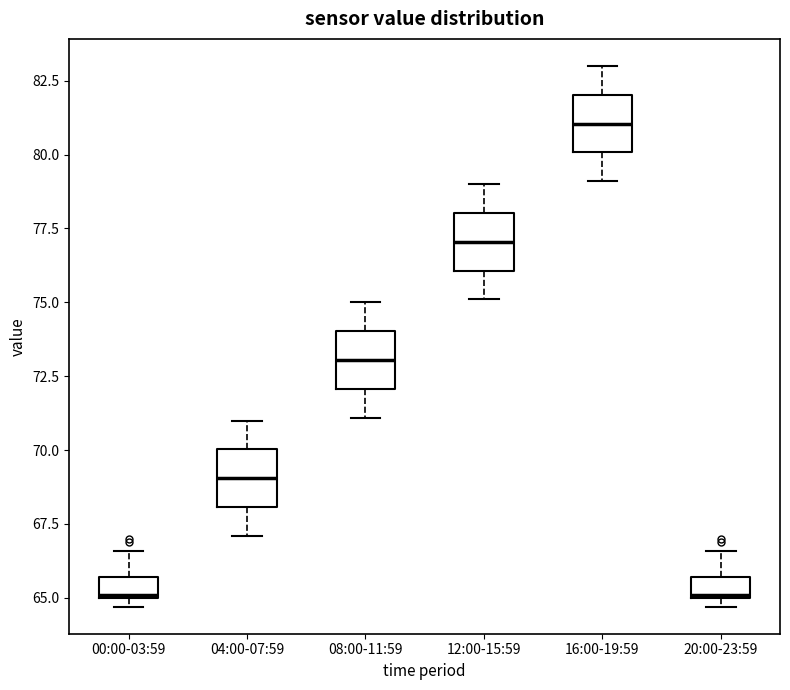

Where is the lower edge of the box for 08:00-11:59 on the y-axis? The values are not printed on the chart, so give them approximately, as read against the axis.

72.0